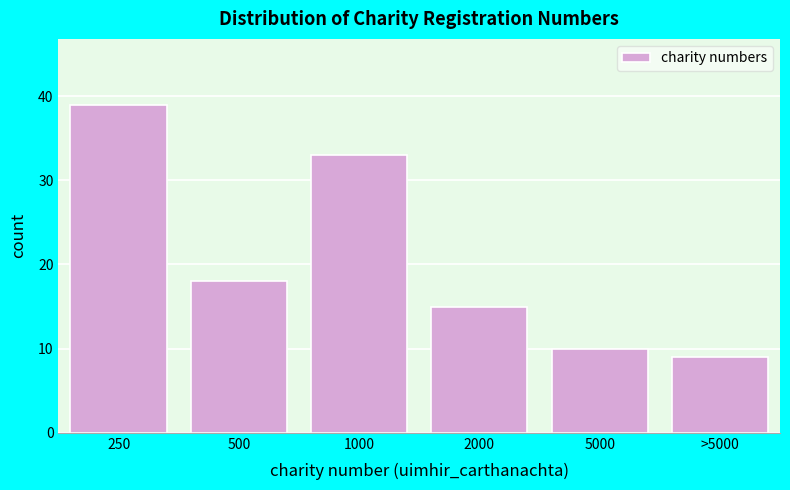

Reading left to right, list all the values displayed in this chart.

250=39	500=18	1000=33	2000=15	5000=10	>5000=9